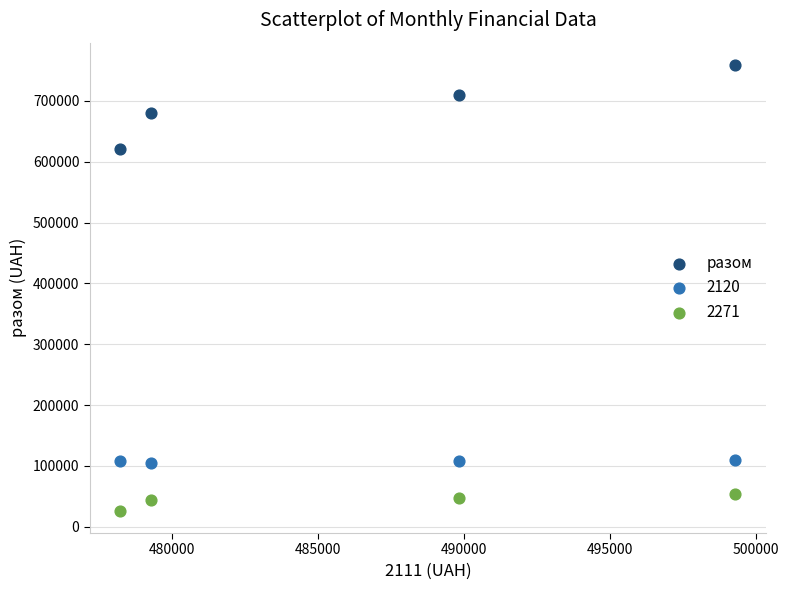

What is the X range (max minus min) for the scatter plot?

21044.7